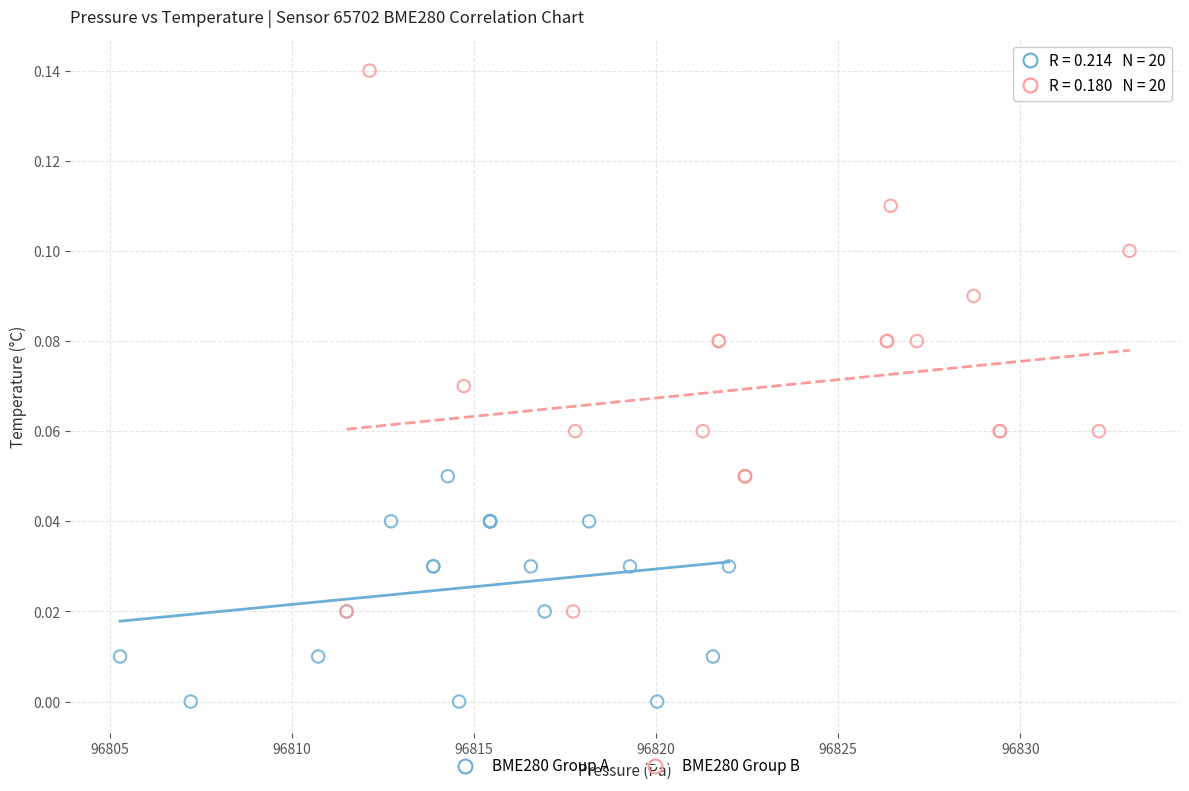

Which series contains the lowest Y value?

BME280 Group A